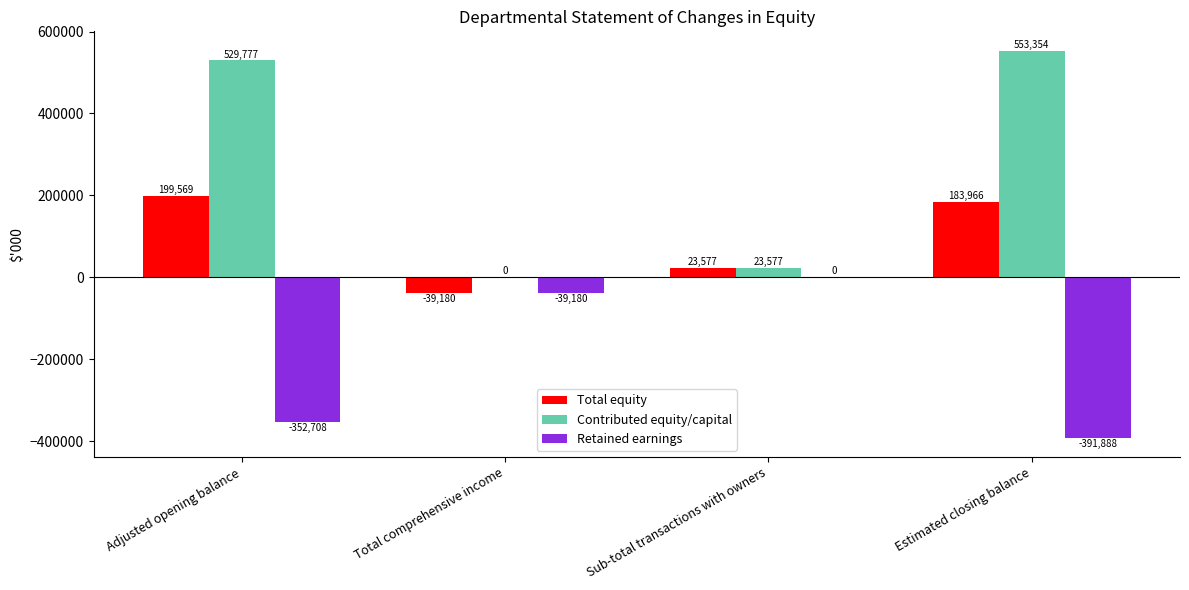

What is the maximum value for Contributed equity/capital?

553354